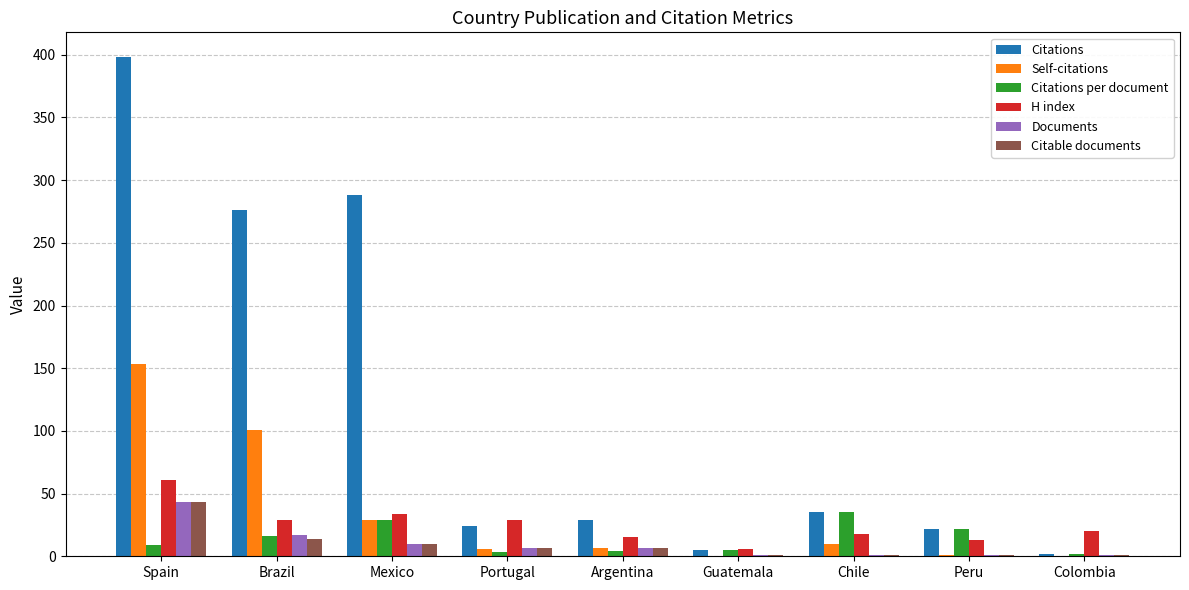

What is the greatest value displayed?

398.0